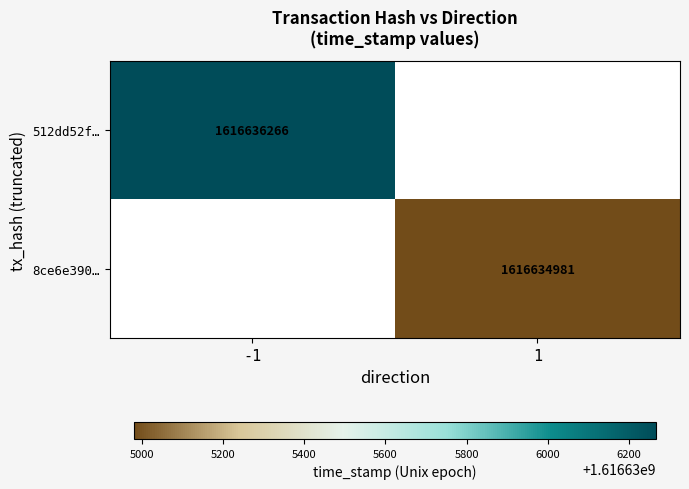

Reading left to right, list all the values displayed in this chart.

512dd52f61f1707266bd7ed738e6a3405a38a8b: -1	1616636266
8ce6e390bf796a24e5290b91901a09ec5dfbefd: 1	1616634981